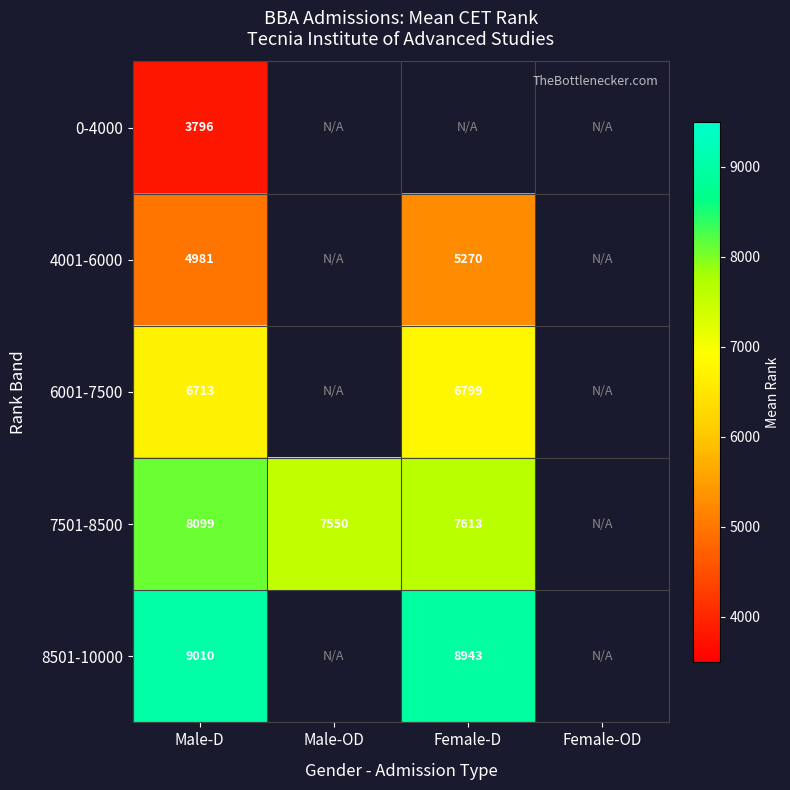

Is it true that 7501-8500 equals 8099.0 at Male-D?

True